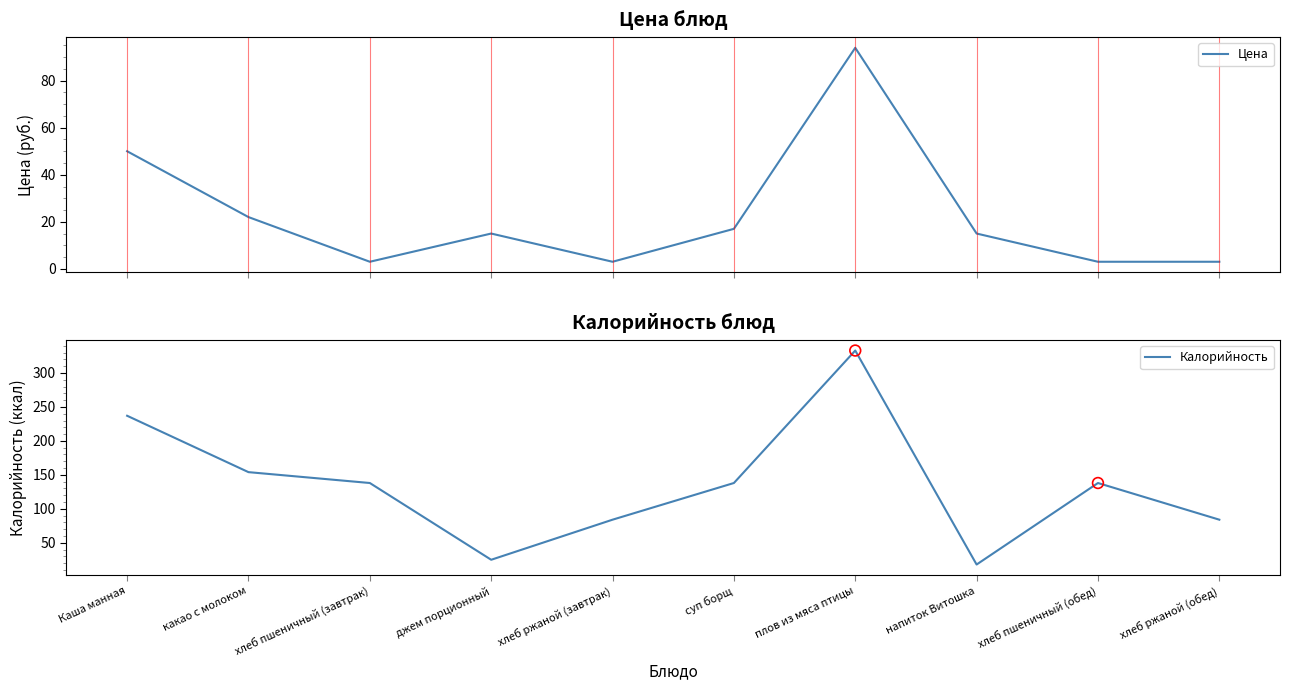

At how many categories does at least one series exceed 231?

2